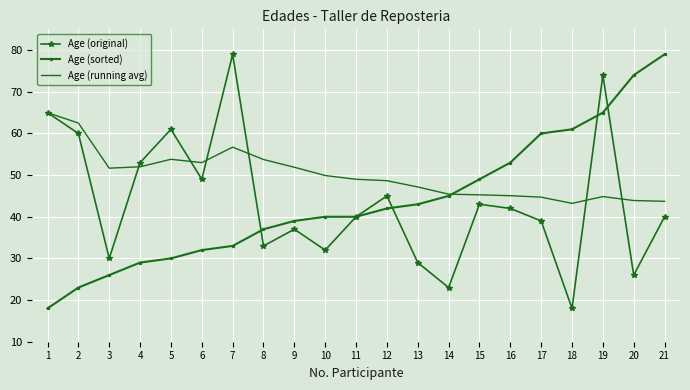

What is the spread (max minus min) of values at 15?

6.0